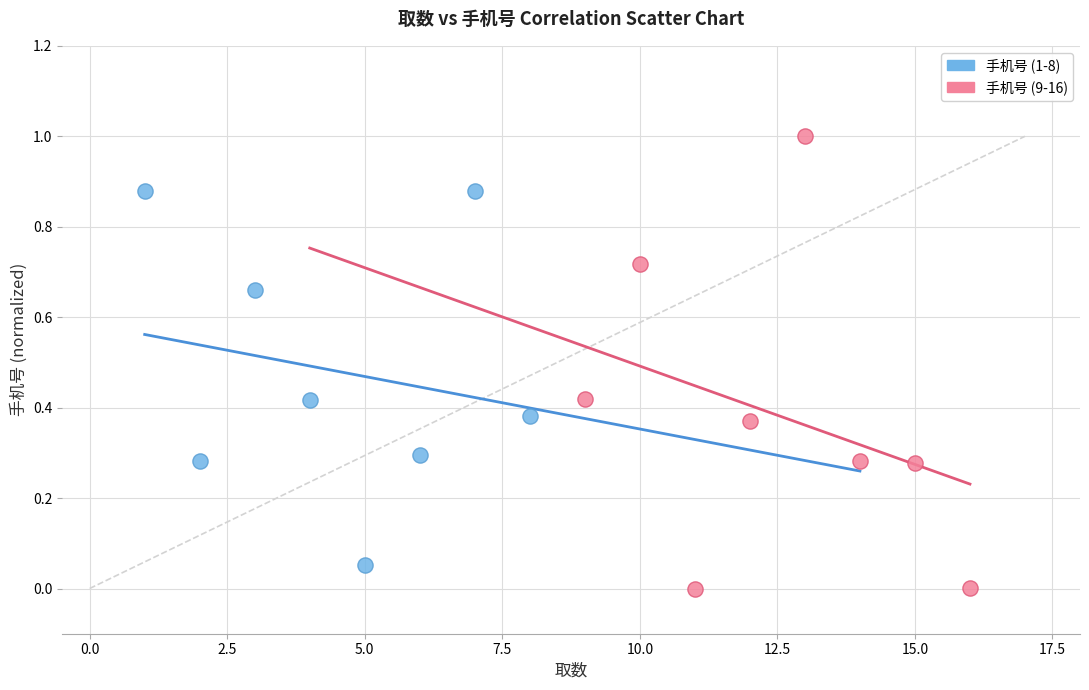

Which series reaches the maximum Y coordinate?

手机号 (9-16)